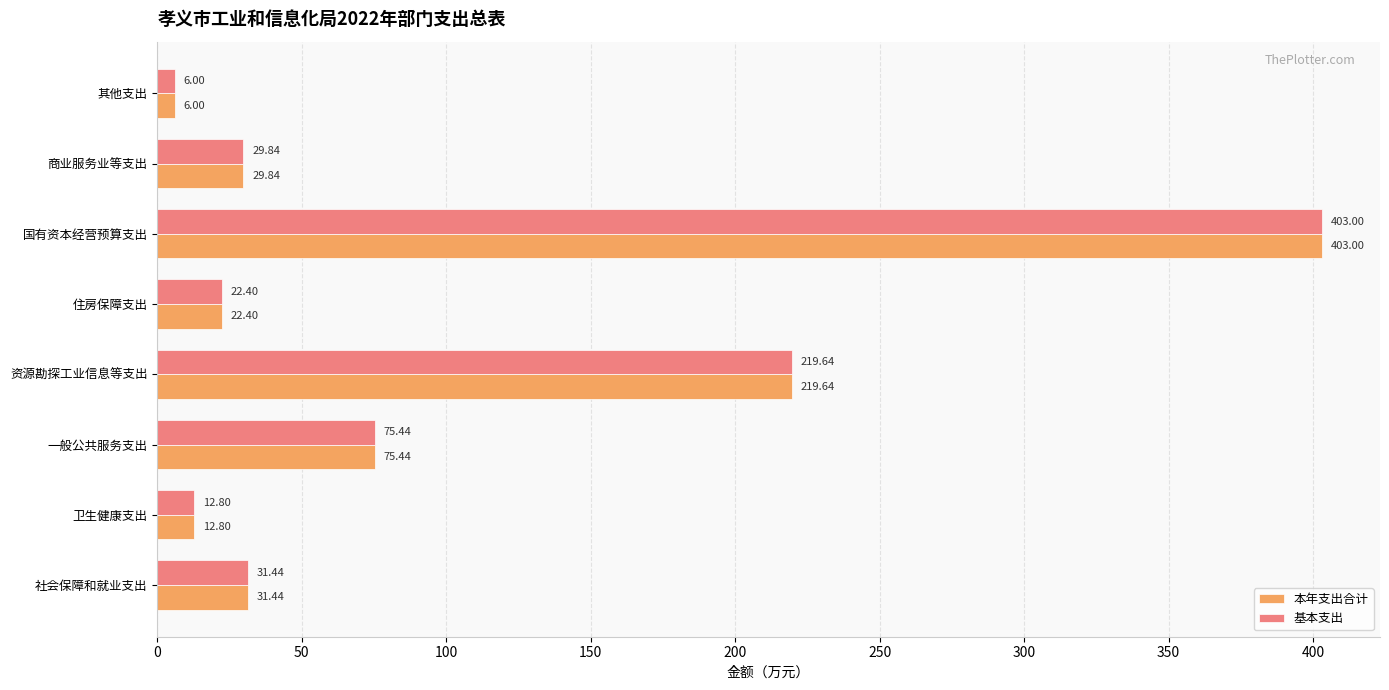

Rank the categories by 本年支出合计 value from lowest to highest.

其他支出, 卫生健康支出, 住房保障支出, 商业服务业等支出, 社会保障和就业支出, 一般公共服务支出, 资源勘探工业信息等支出, 国有资本经营预算支出